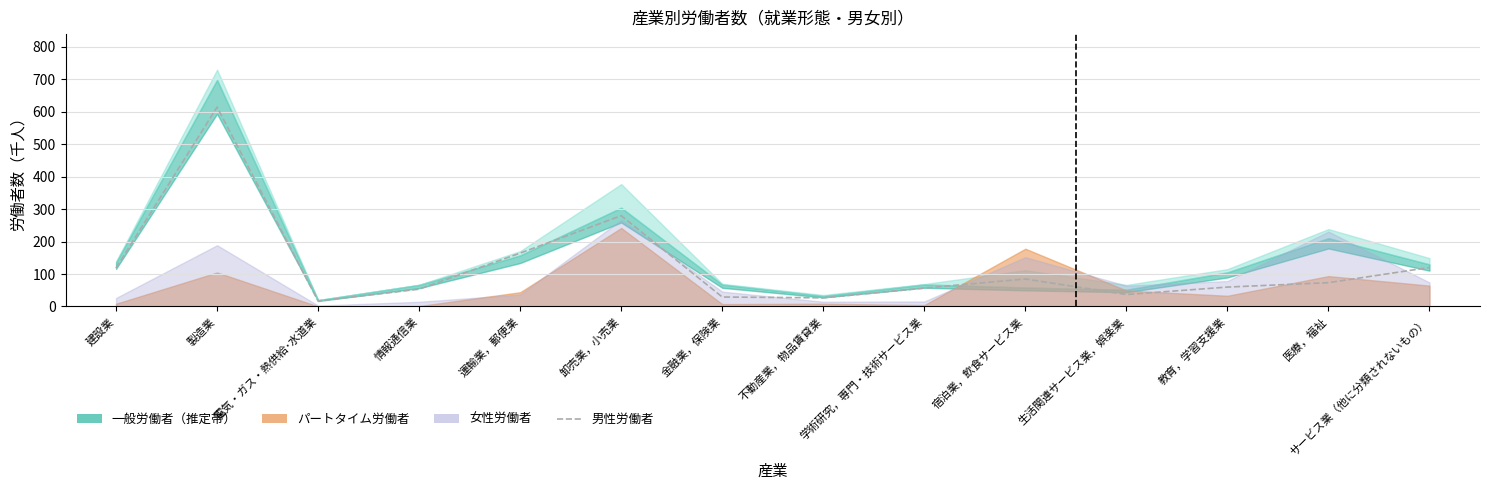

The chart shows a value of 84.7 at 宿泊業，飲食サービス業. True or false?

True